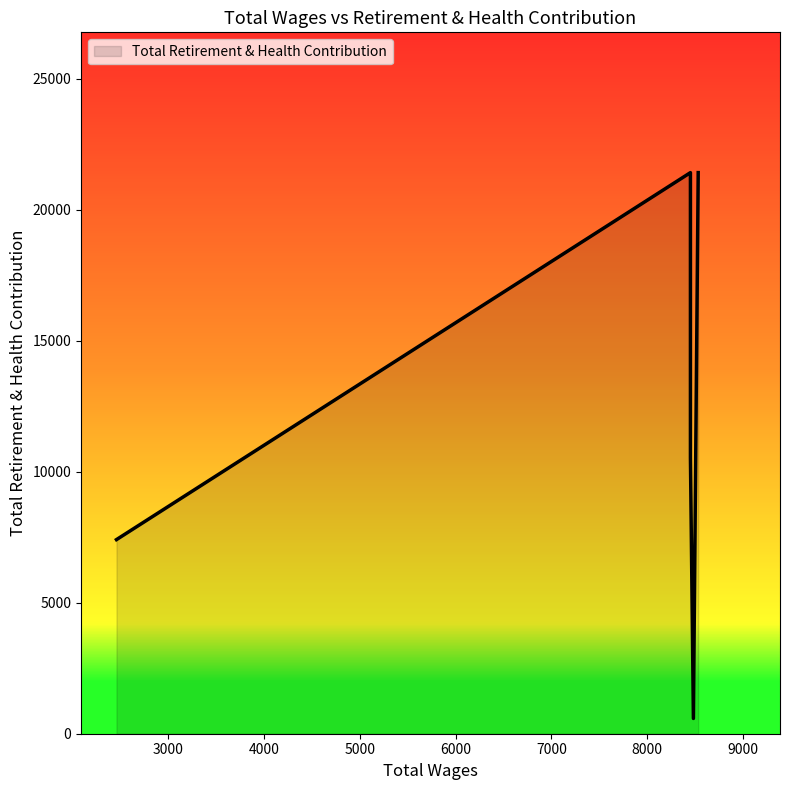

What is the label of the 5th point from the right?

8530.0